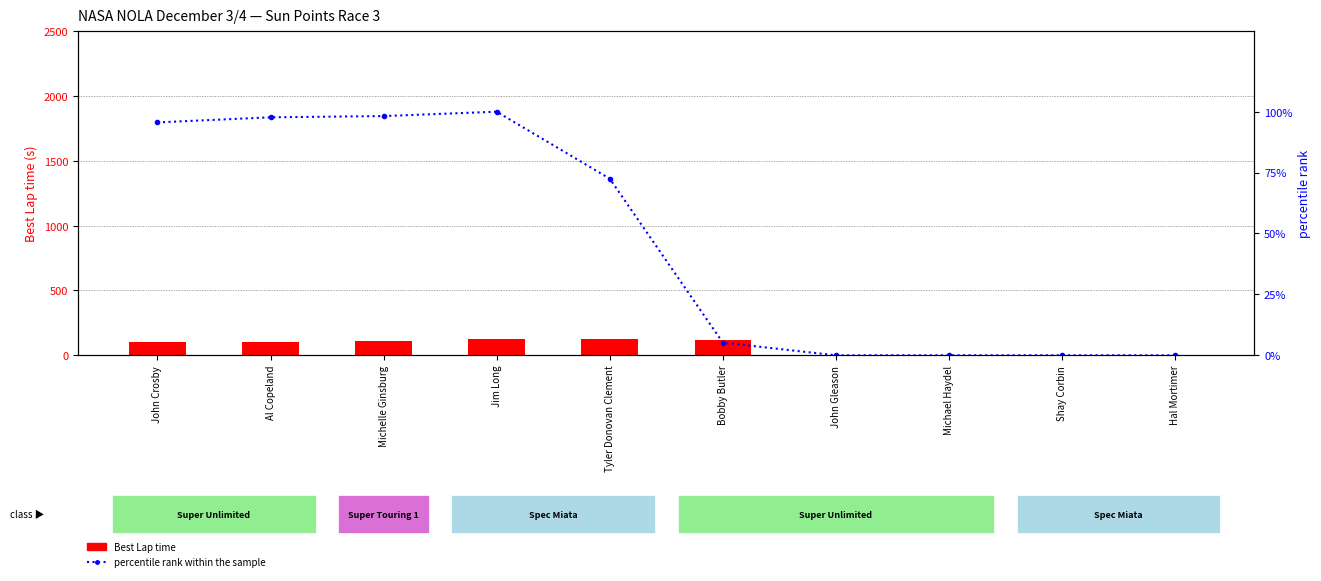

What is the difference between the highest and lowest values at John Crosby?

9.0